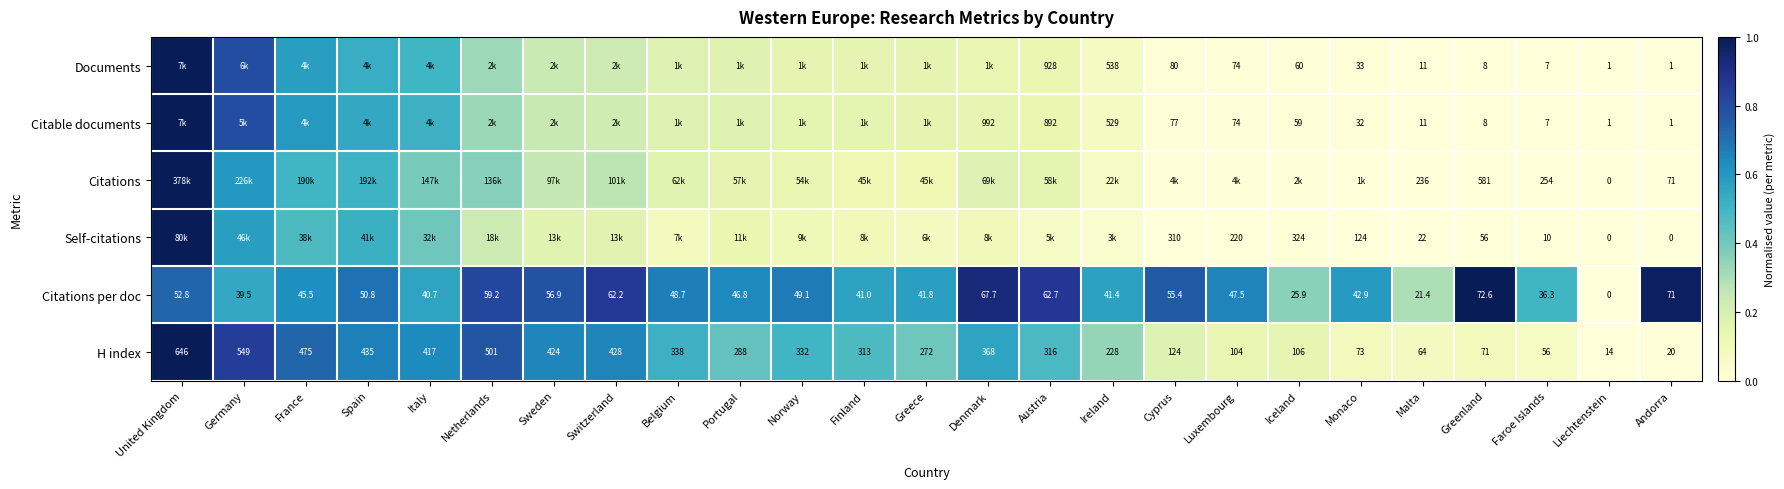

At which label is H index closest to 330?

Norway